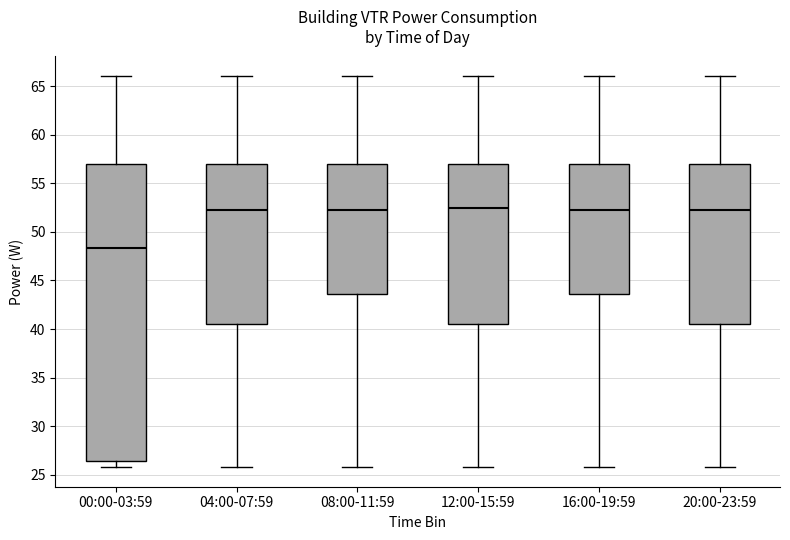

Reading left to right, read every box against the y-axis: the position of its median line, the range the box covers, and the ends of its whiskers. The values are not printed on the chart, so give them approximately, as read against the axis.

00:00-03:59: median 48.5, box 26.5 to 57.0, whiskers 26.0 to 66.0
04:00-07:59: median 52.0, box 40.5 to 57.0, whiskers 26.0 to 66.0
08:00-11:59: median 52.0, box 43.5 to 57.0, whiskers 26.0 to 66.0
12:00-15:59: median 52.5, box 40.5 to 57.0, whiskers 26.0 to 66.0
16:00-19:59: median 52.0, box 43.5 to 57.0, whiskers 26.0 to 66.0
20:00-23:59: median 52.0, box 40.5 to 57.0, whiskers 26.0 to 66.0